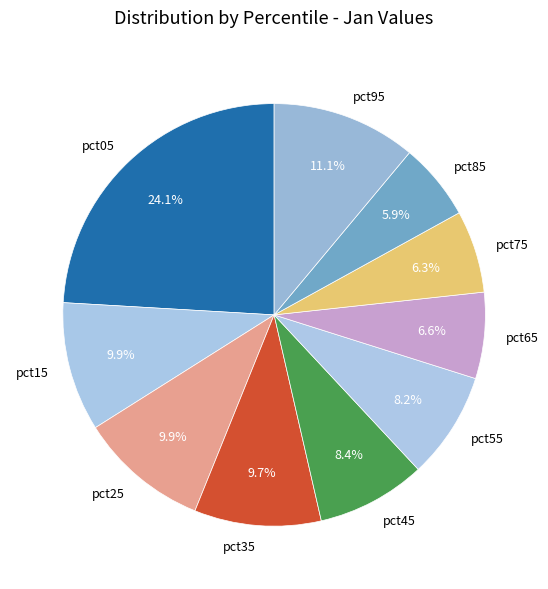

Combined, what portion of the pie is pct35 and pct75?

16.0%